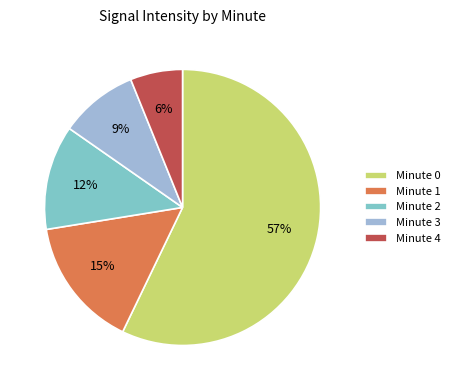

To the nearest percent, what percentage of the pie is Minute 3?

9%